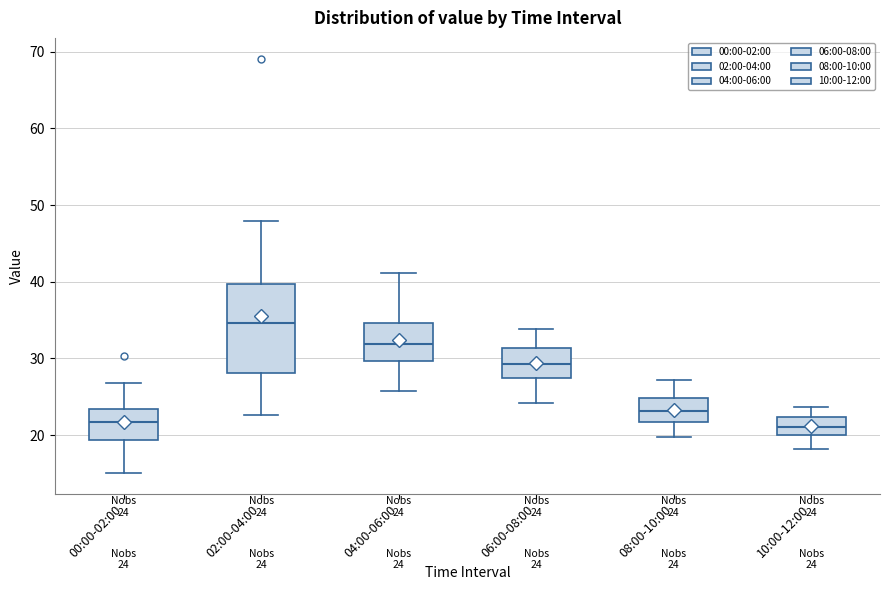

Comparing the boxes themselves (not the whiskers), which one is the tallest?

02:00-04:00